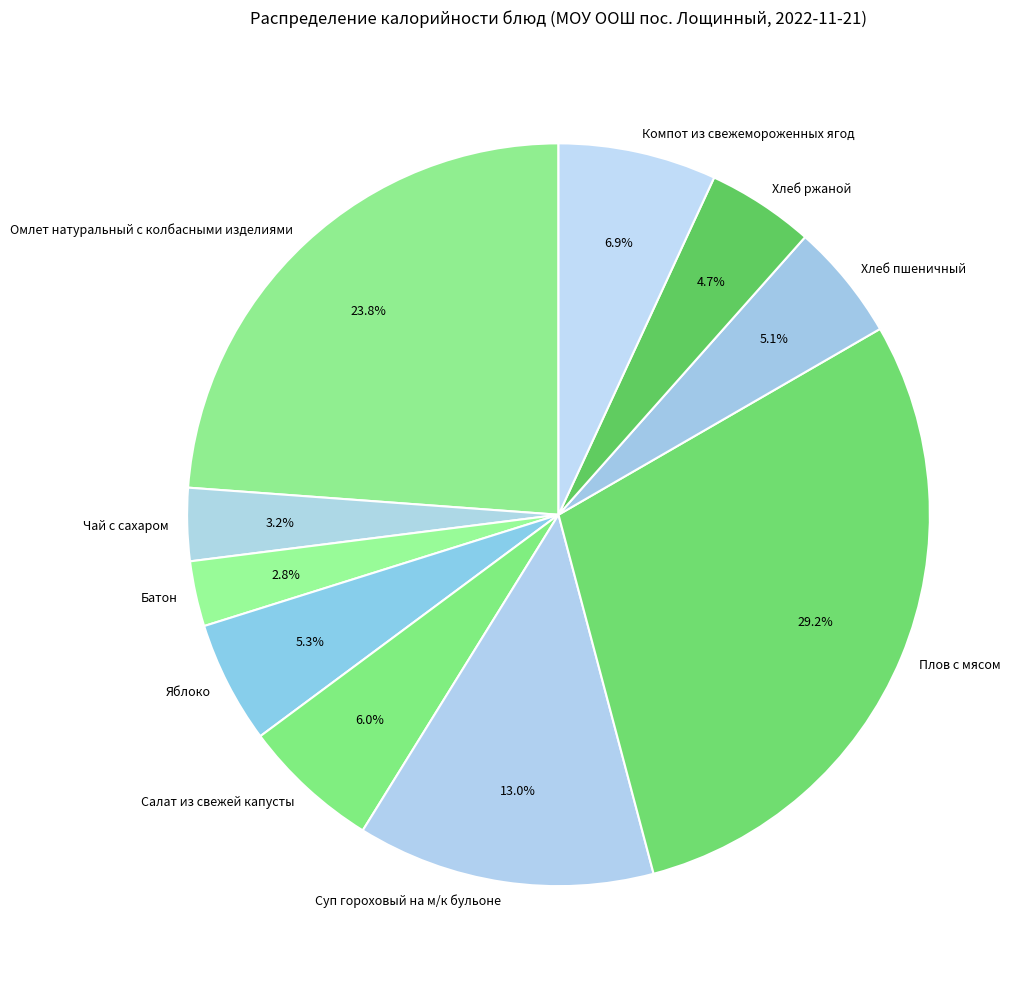

How many slices are in this pie chart?

10